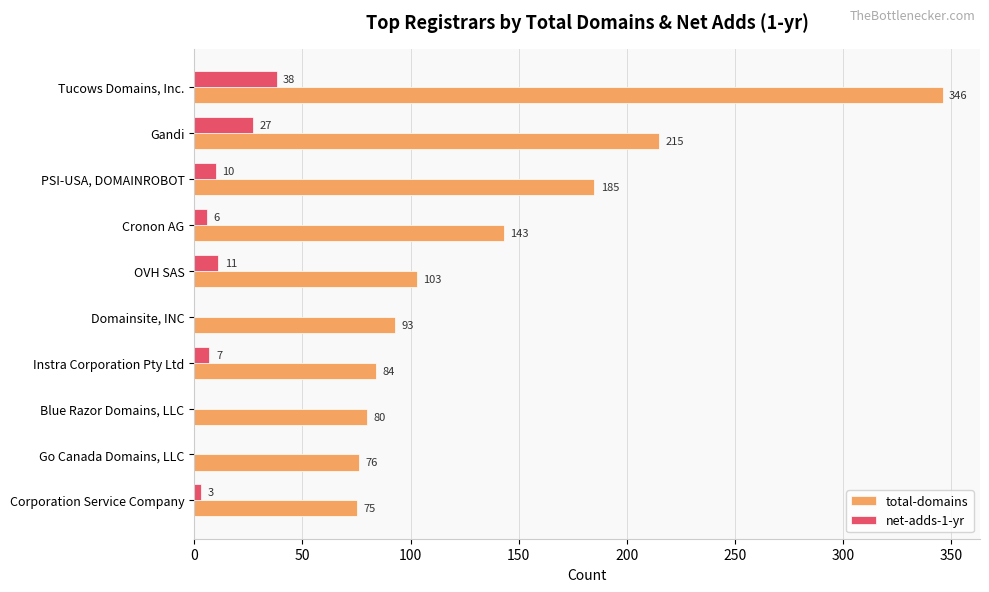

Which category has the highest value in the total-domains series?

Tucows Domains, Inc.